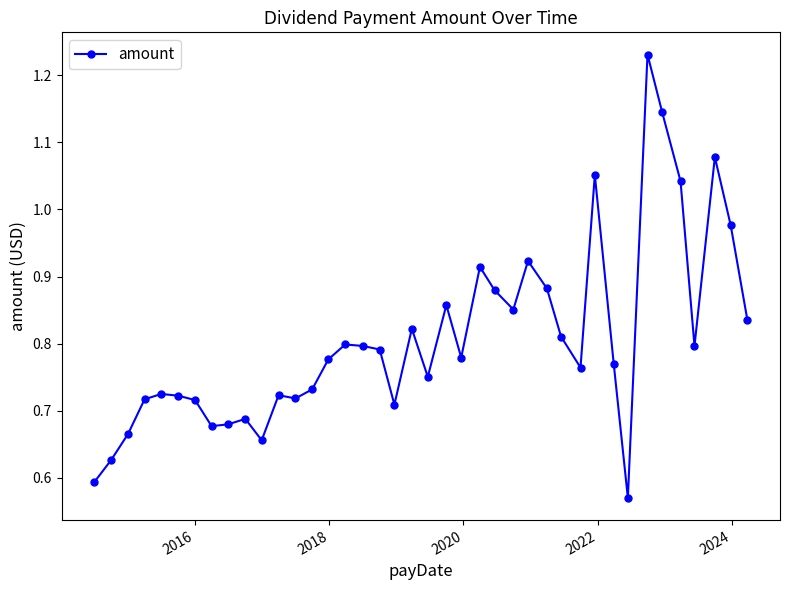

What is the sum of all values?

32.2